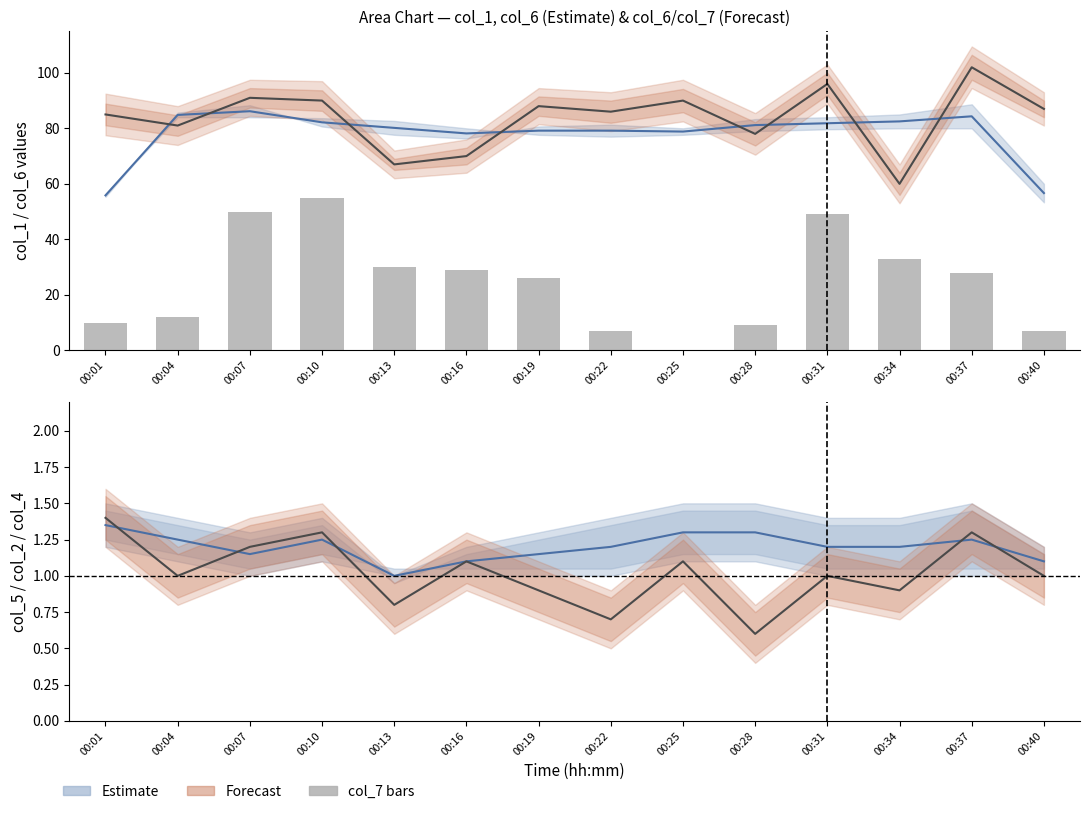

What is the total value across all series at 00:22?

174.1